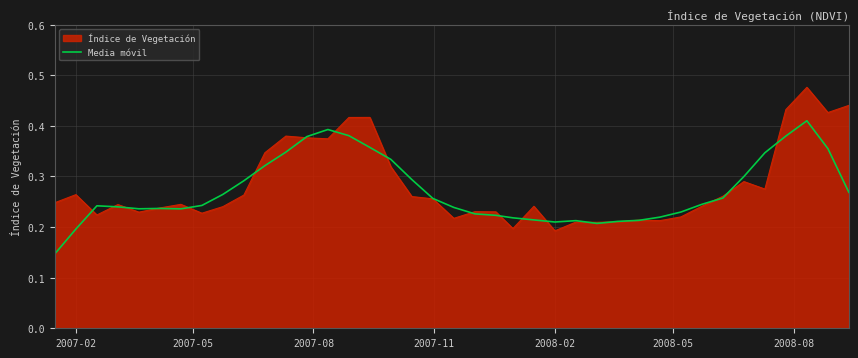

Count the number of categories in the chart.

39